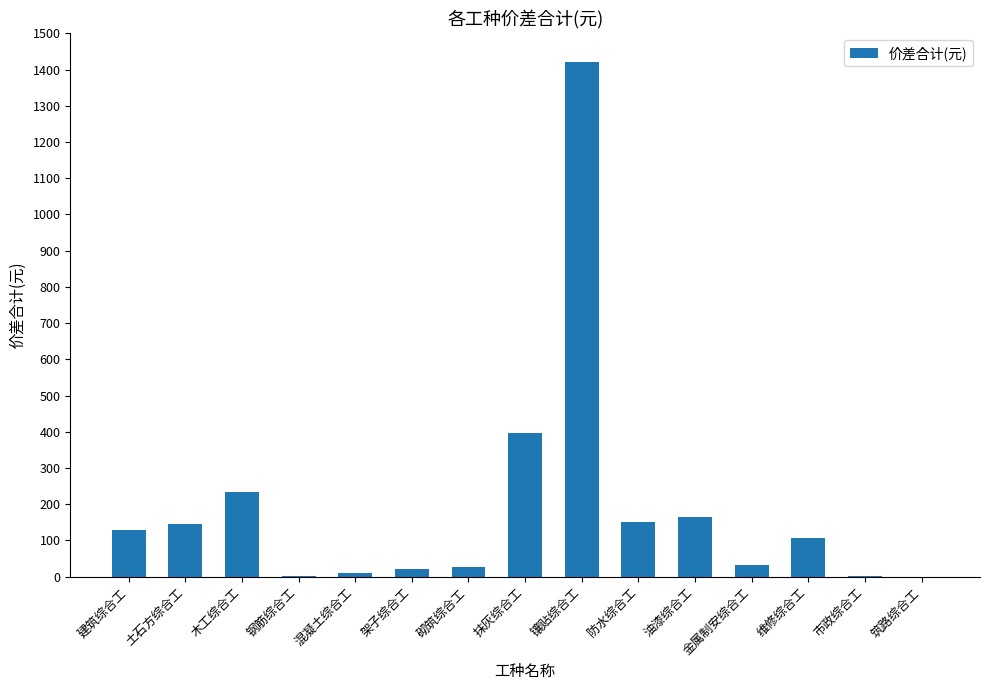

The value at 油漆综合工 is 164.2. True or false?

True